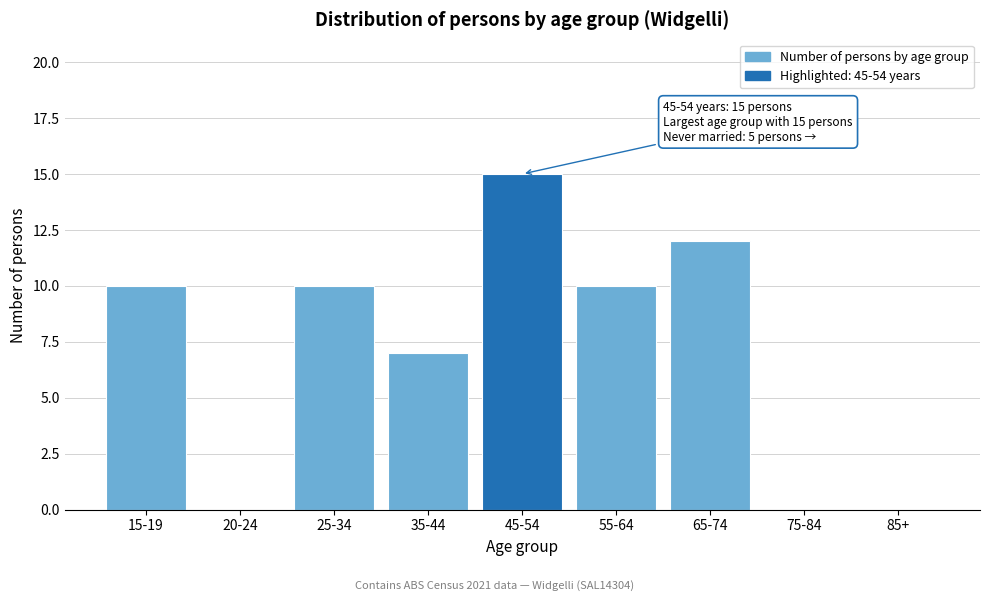

Reading left to right, what are all the values shown in this chart?

15-19=10	20-24=0	25-34=10	35-44=7	45-54=15	55-64=10	65-74=12	75-84=0	85+=0